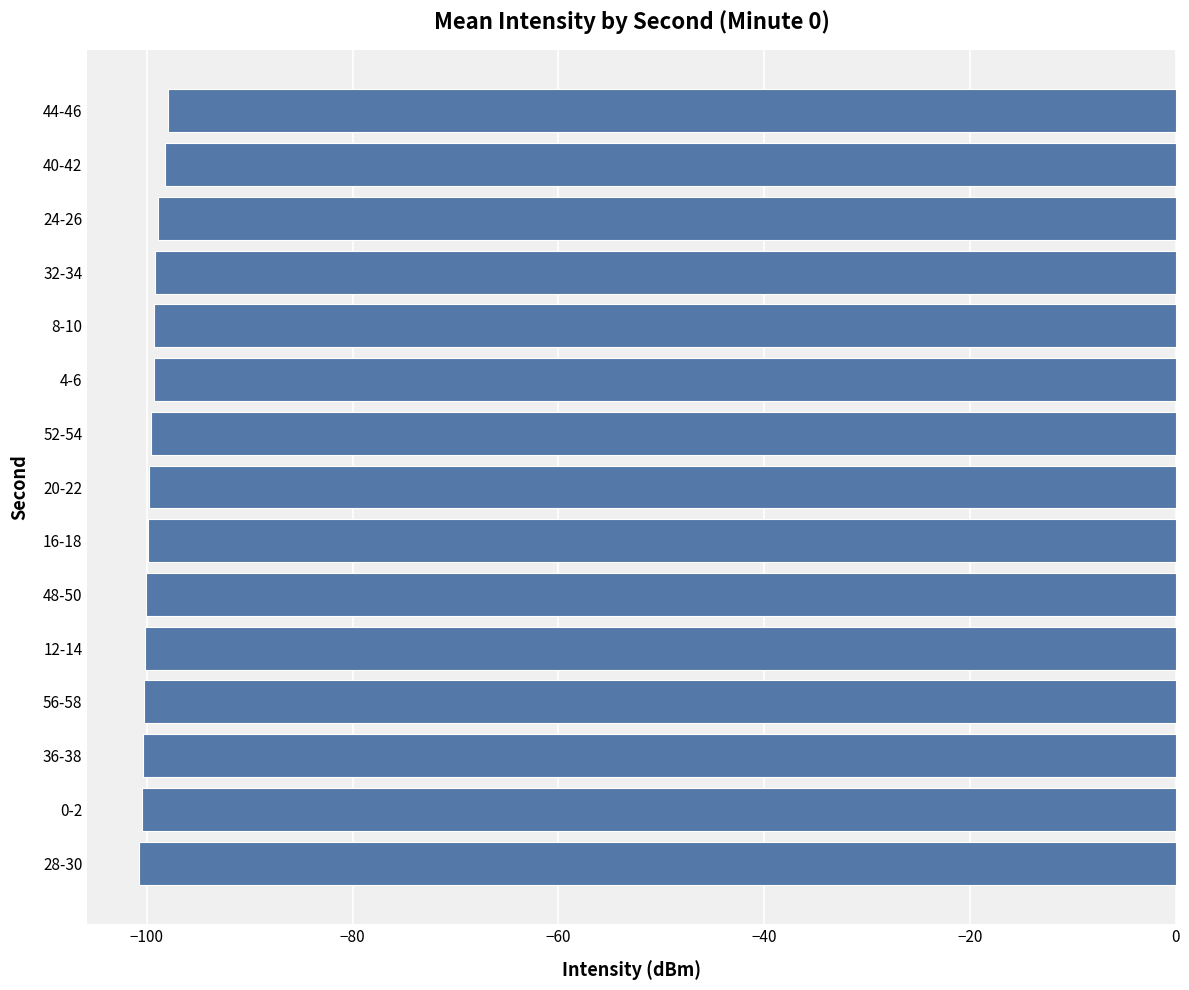

How many data points does each series have?

15